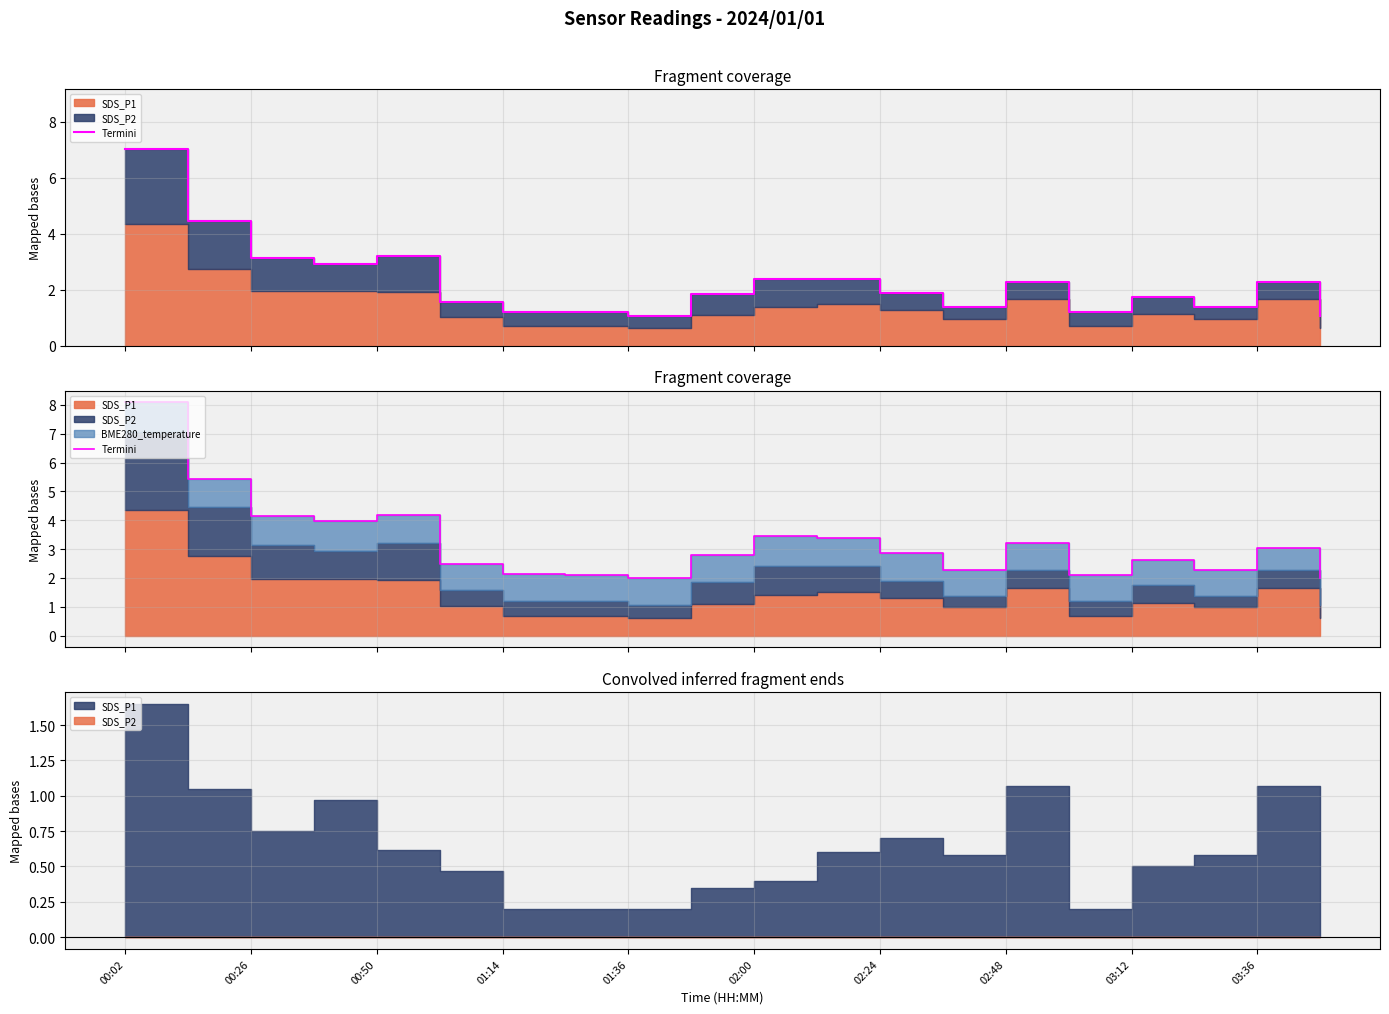

How many lines are shown in the chart?

1